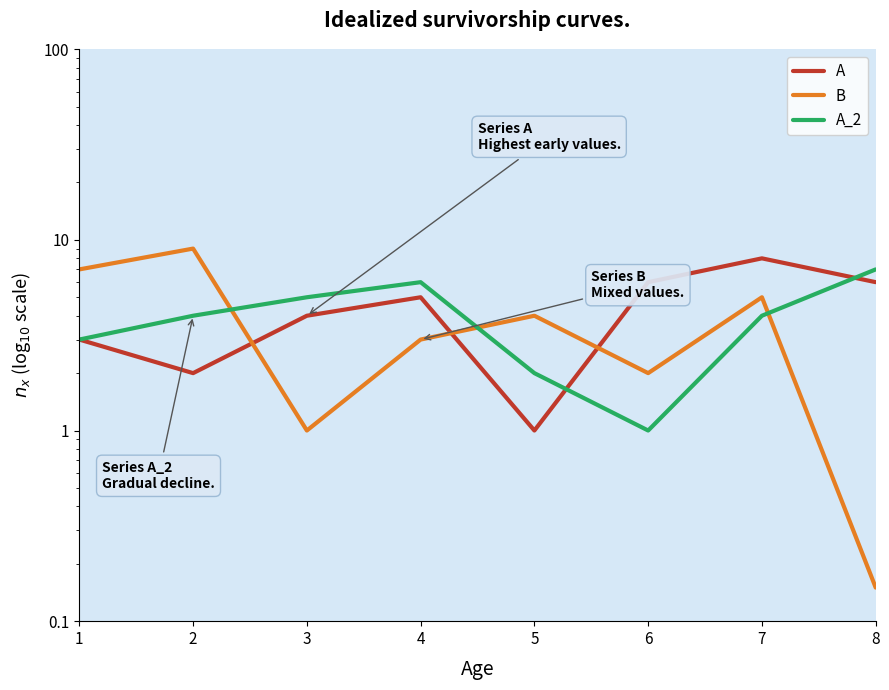

At which category does the chart reach its minimum across all series?

8